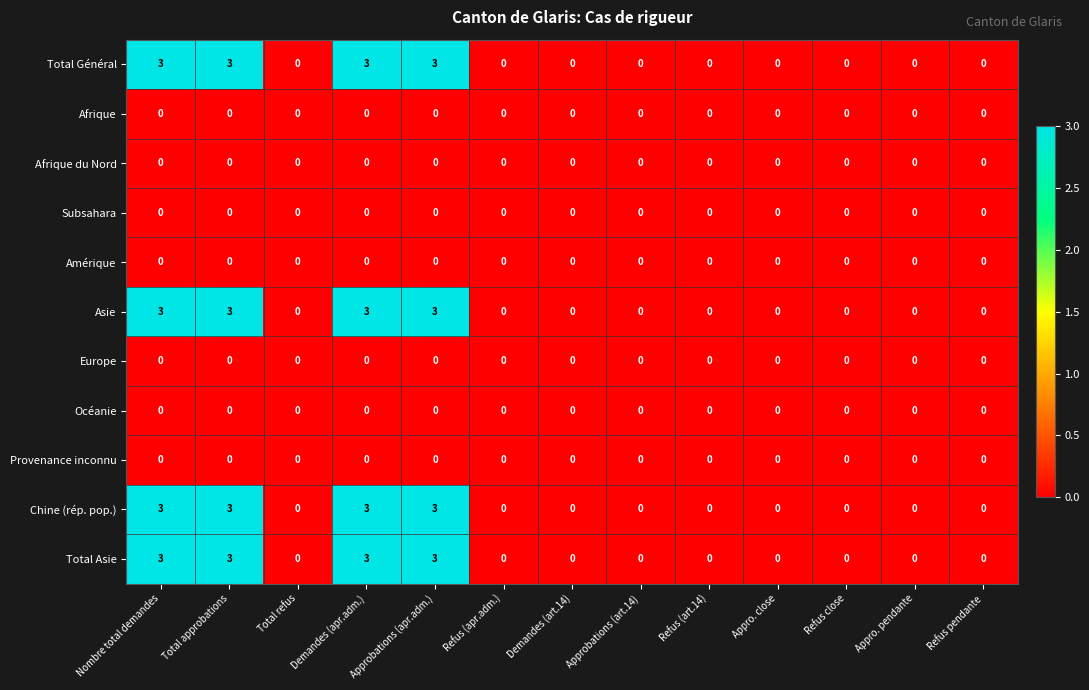

What is the spread (max minus min) of values at Demandes (apr.adm.)?

3